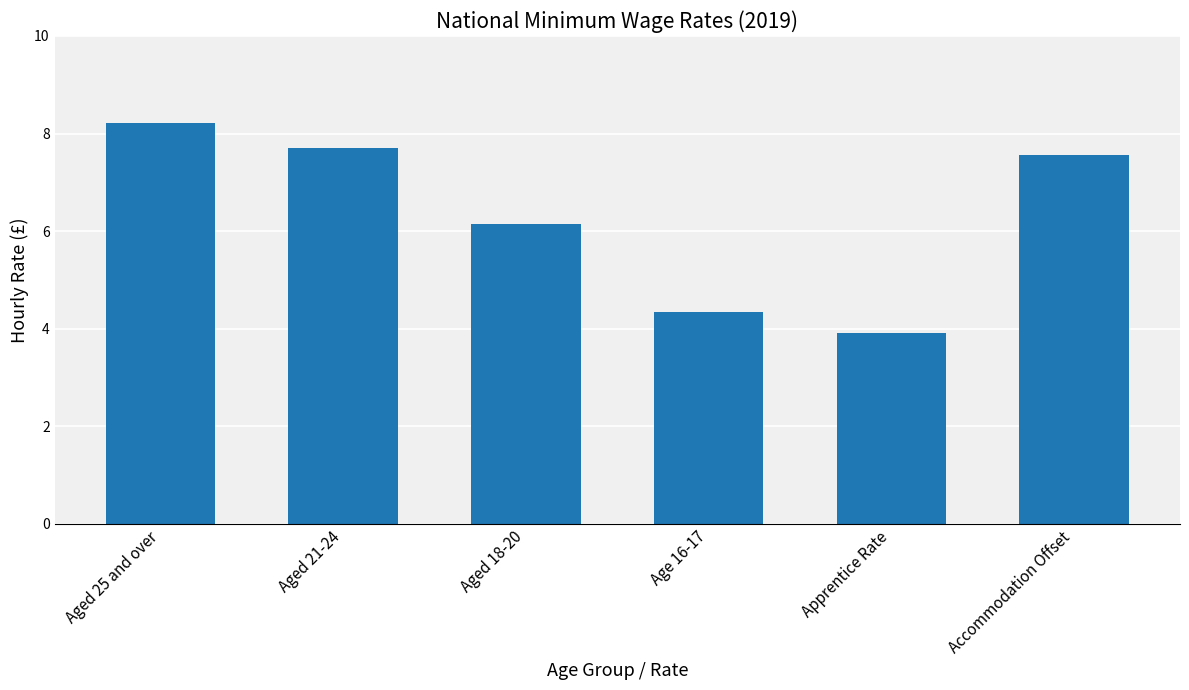

What is the label of the 4th bar from the right?

Aged 18-20